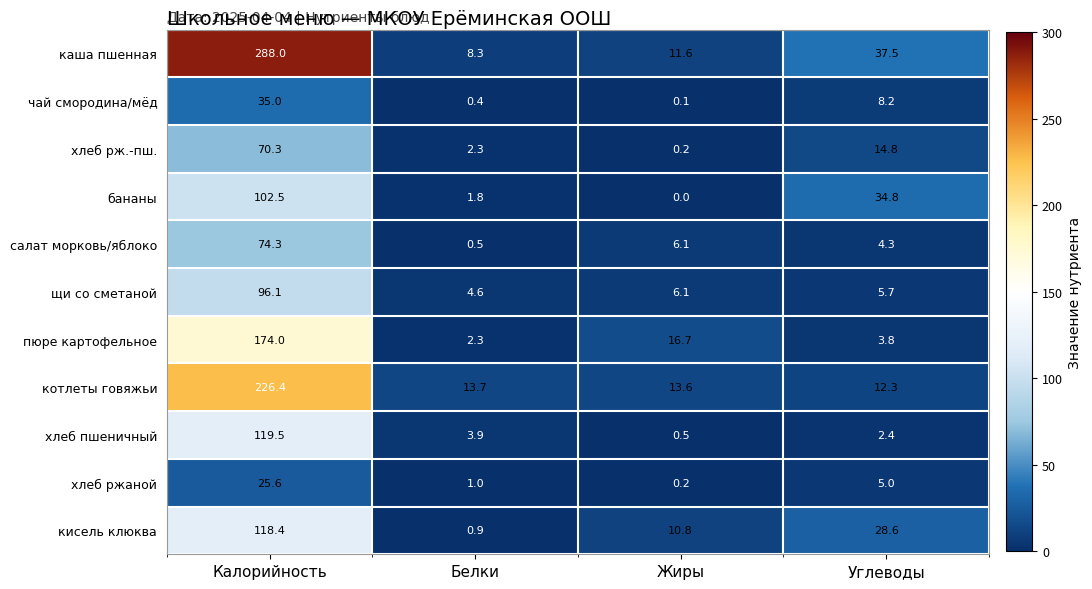

Is it true that пюре картофельное equals 5.4 at Углеводы?

False